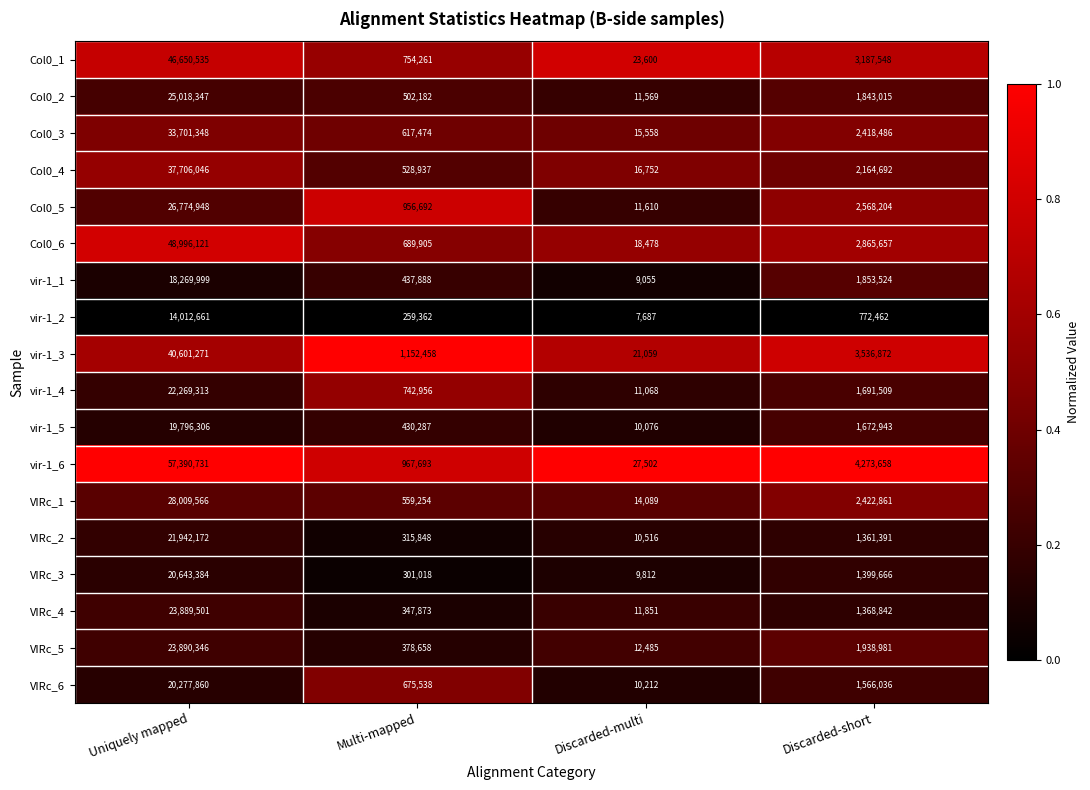

The value of Col0_6 at Uniquely mapped is 26278019. True or false?

False